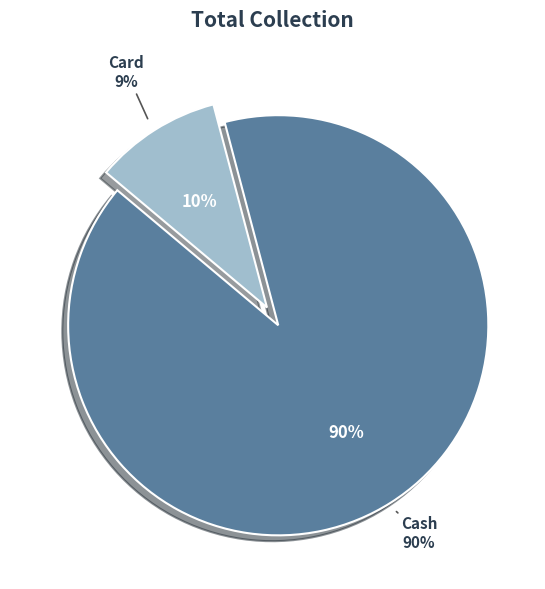

How many segments does this pie chart have?

2